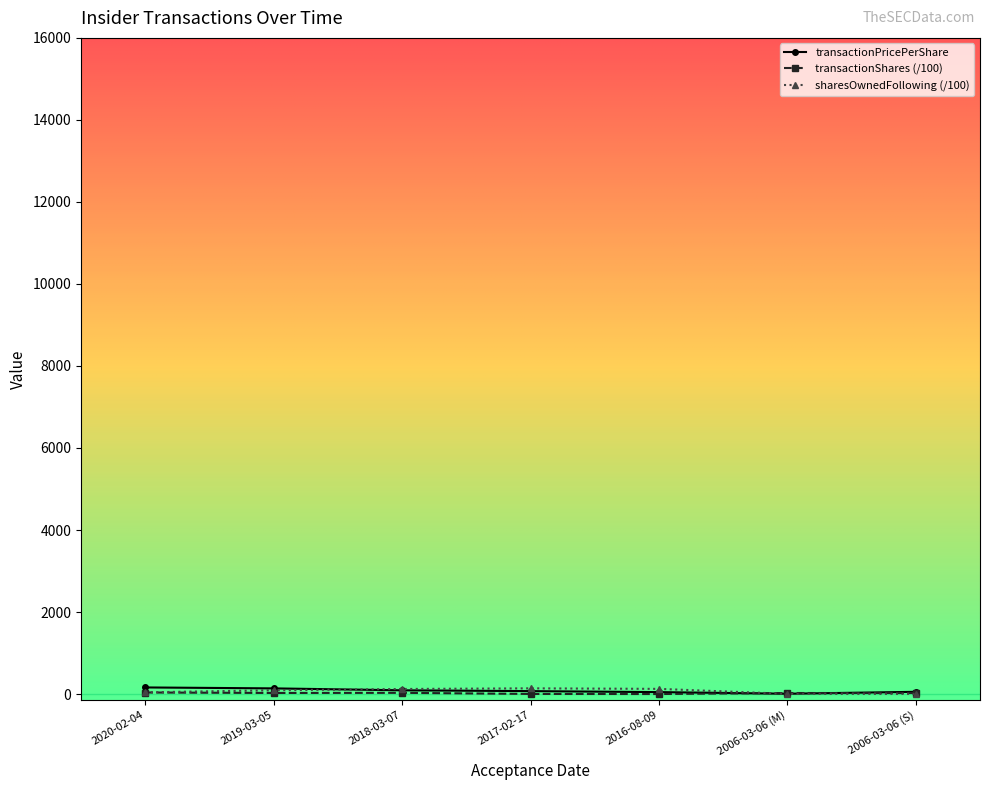

Count the number of categories in the chart.

7